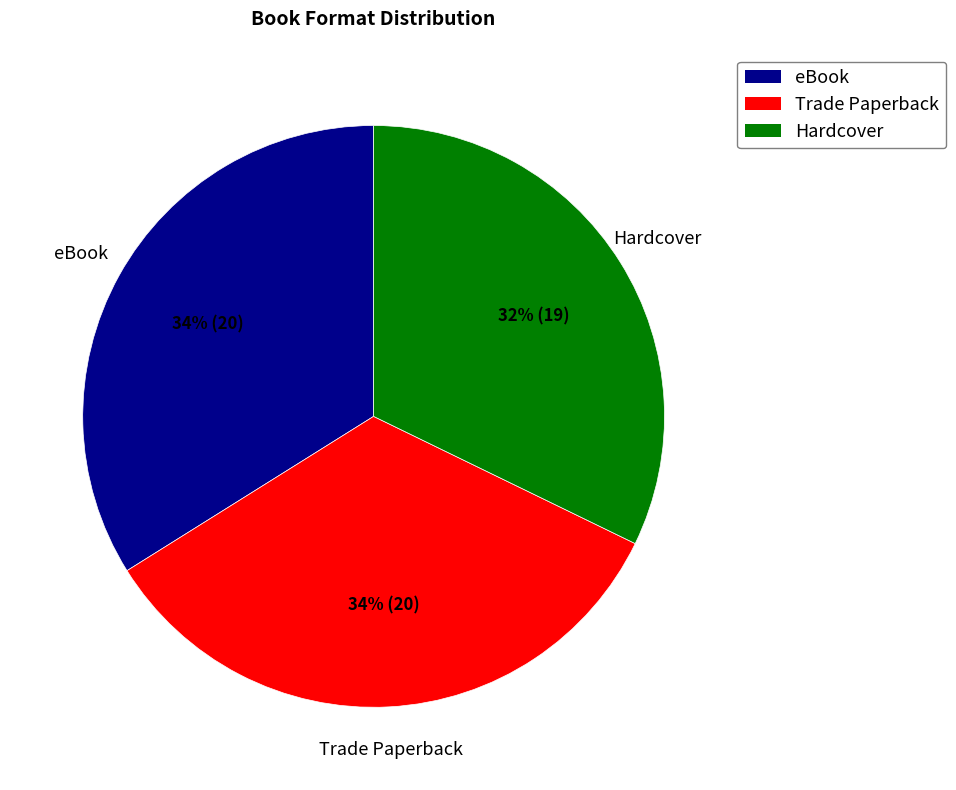

To the nearest percent, what is the difference between the eBook and Hardcover slice percentages?

2%